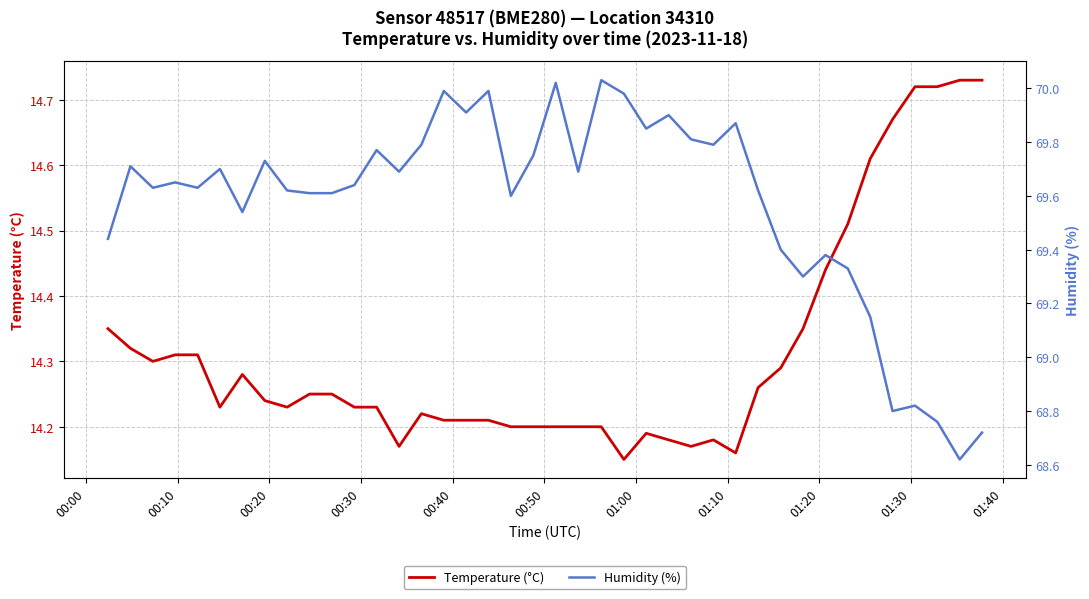

True or false: Humidity (%) has a value of 98.7 at 01:10.

False